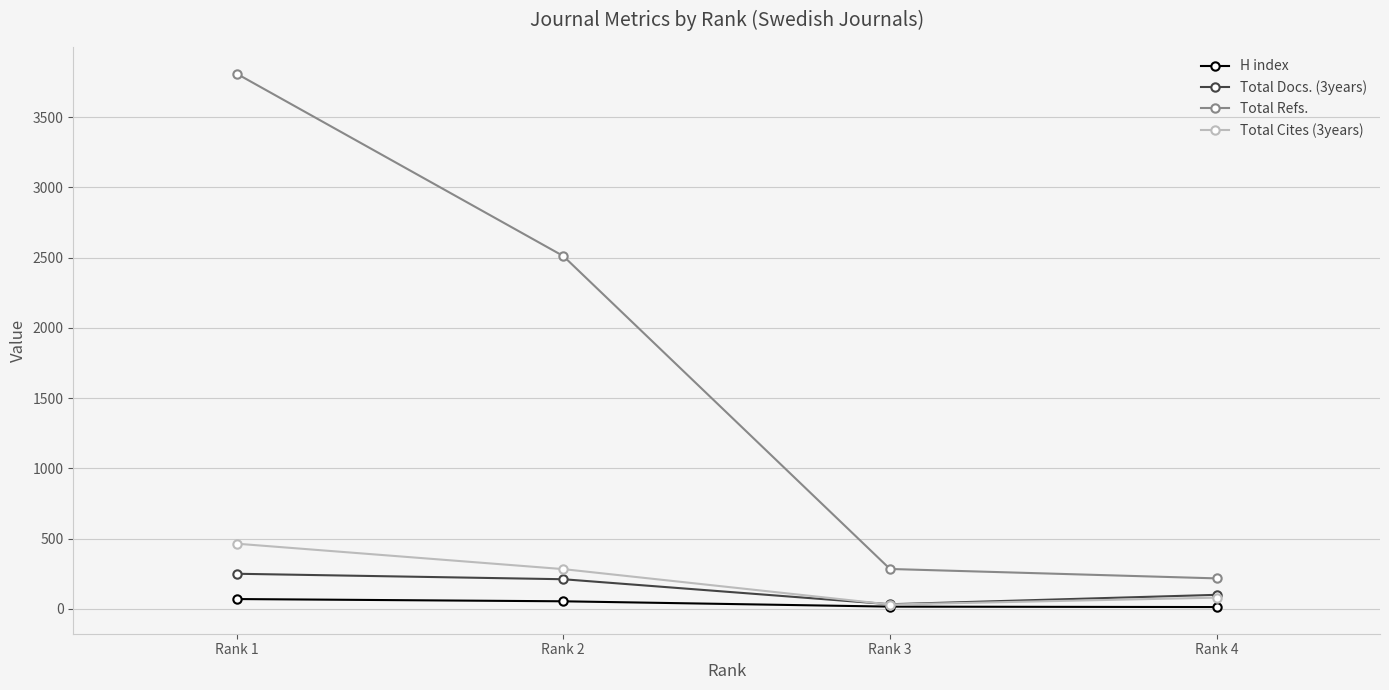

Which series changed the most between Rank 1 and Rank 3?

Total Refs.